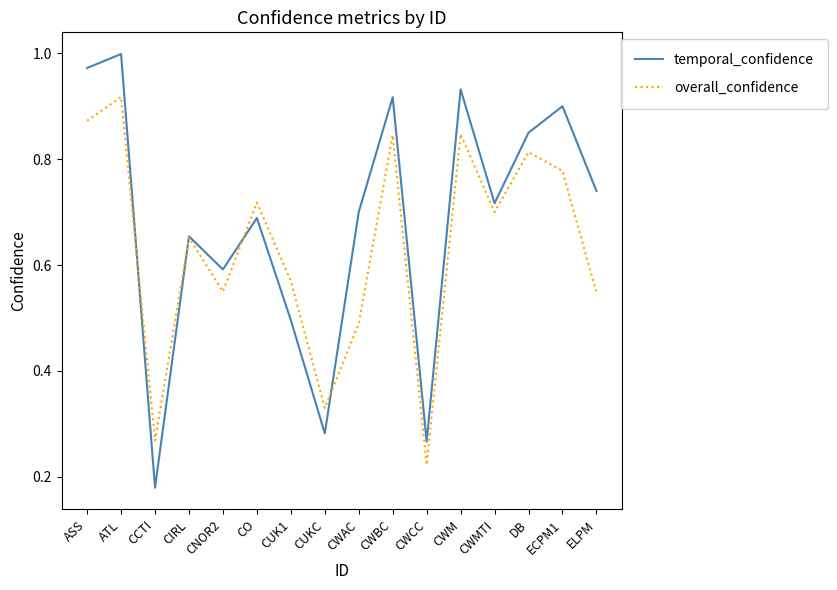

True or false: temporal_confidence has a value of 0.3 at CWM.

False